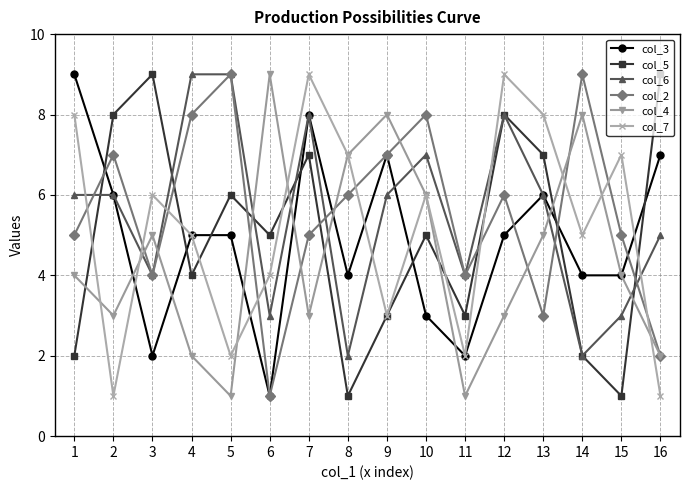

True or false: col_7 has more than 2 points higher than both neighbors.

True